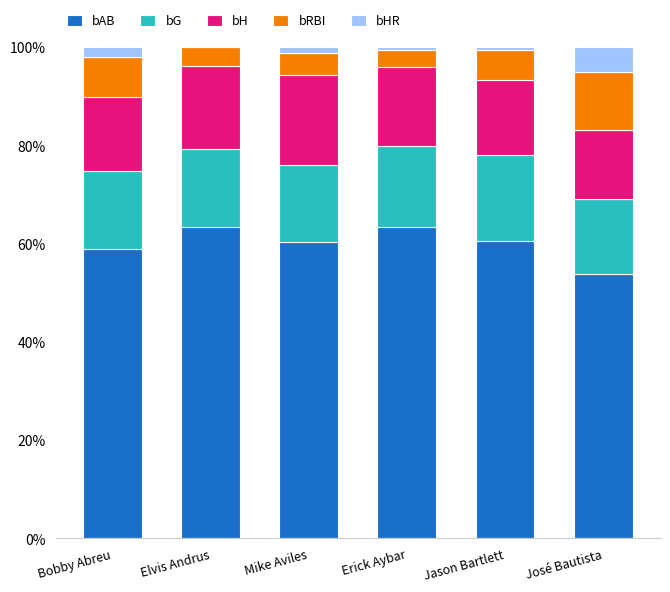

What is the total value across all series at Jason Bartlett?

100.0